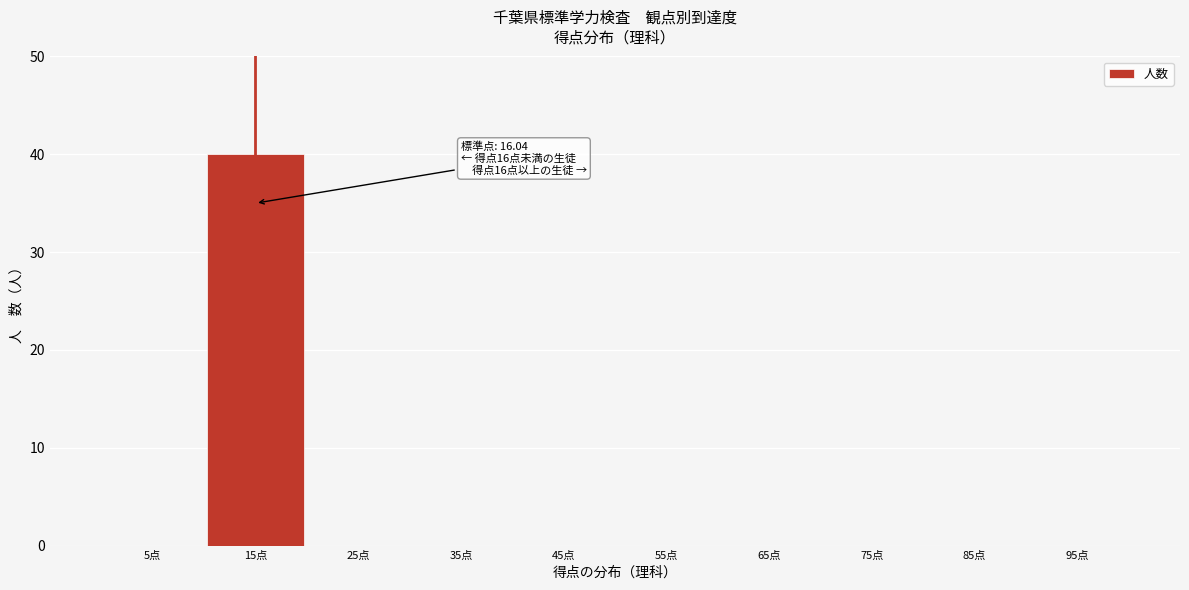

Reading right to left, what are all the values shown in this chart?

95点=0	85点=0	75点=0	65点=0	55点=0	45点=0	35点=0	25点=0	15点=40	5点=0